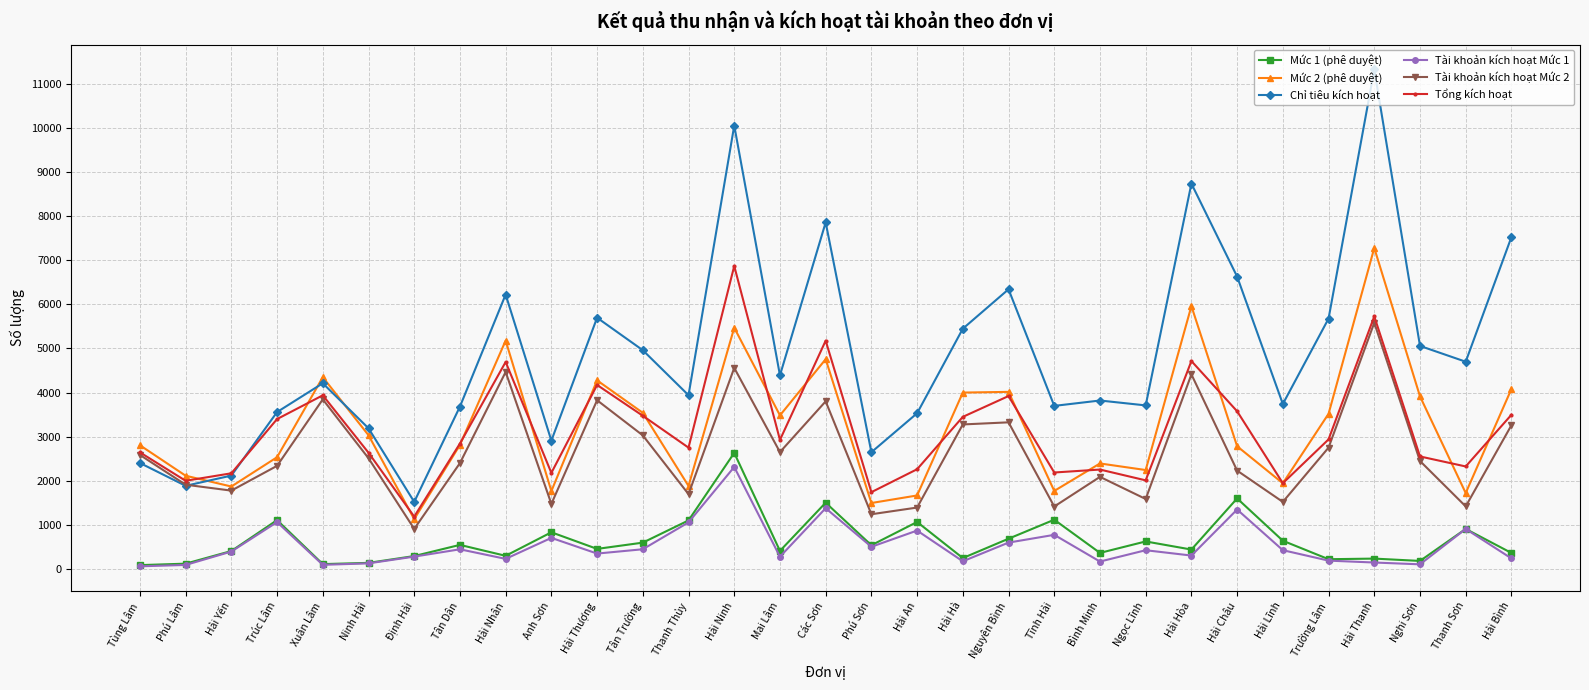

Count the number of data series in this chart.

6